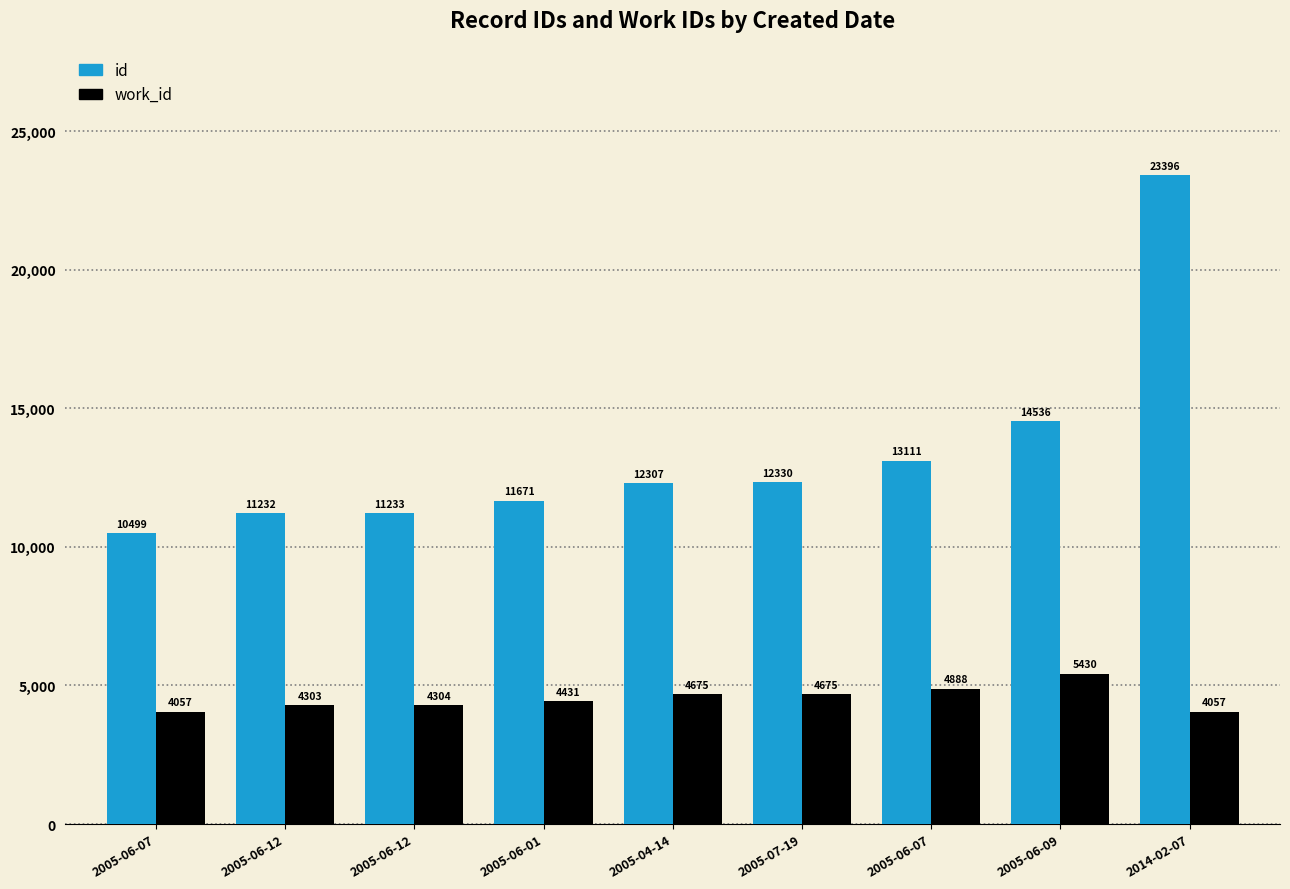

Which category has the lowest value in the id series?

2005-06-07